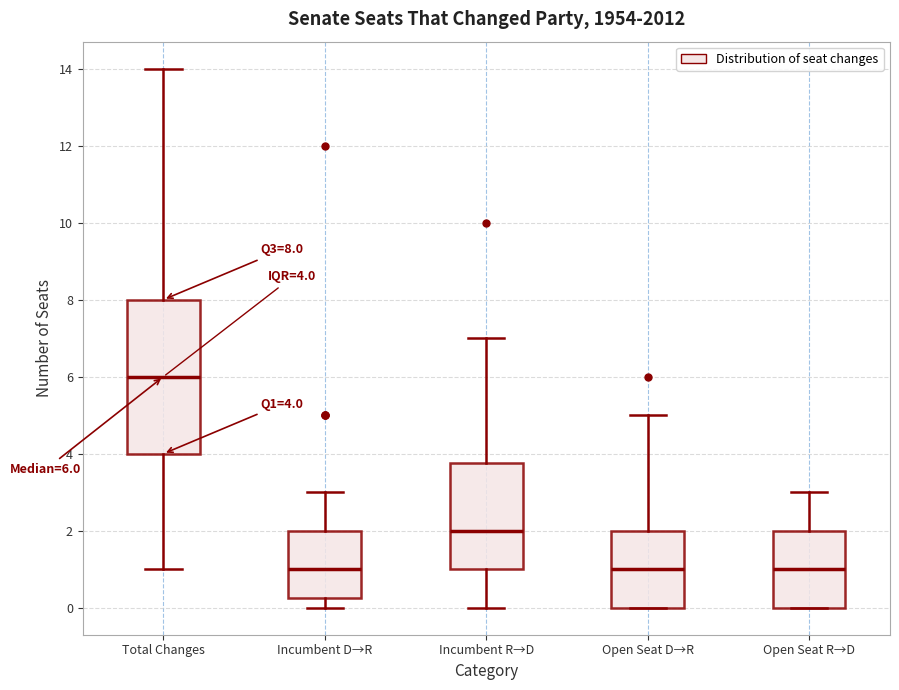

Which box is the tallest, from its lower edge to its upper edge?

Total Changes